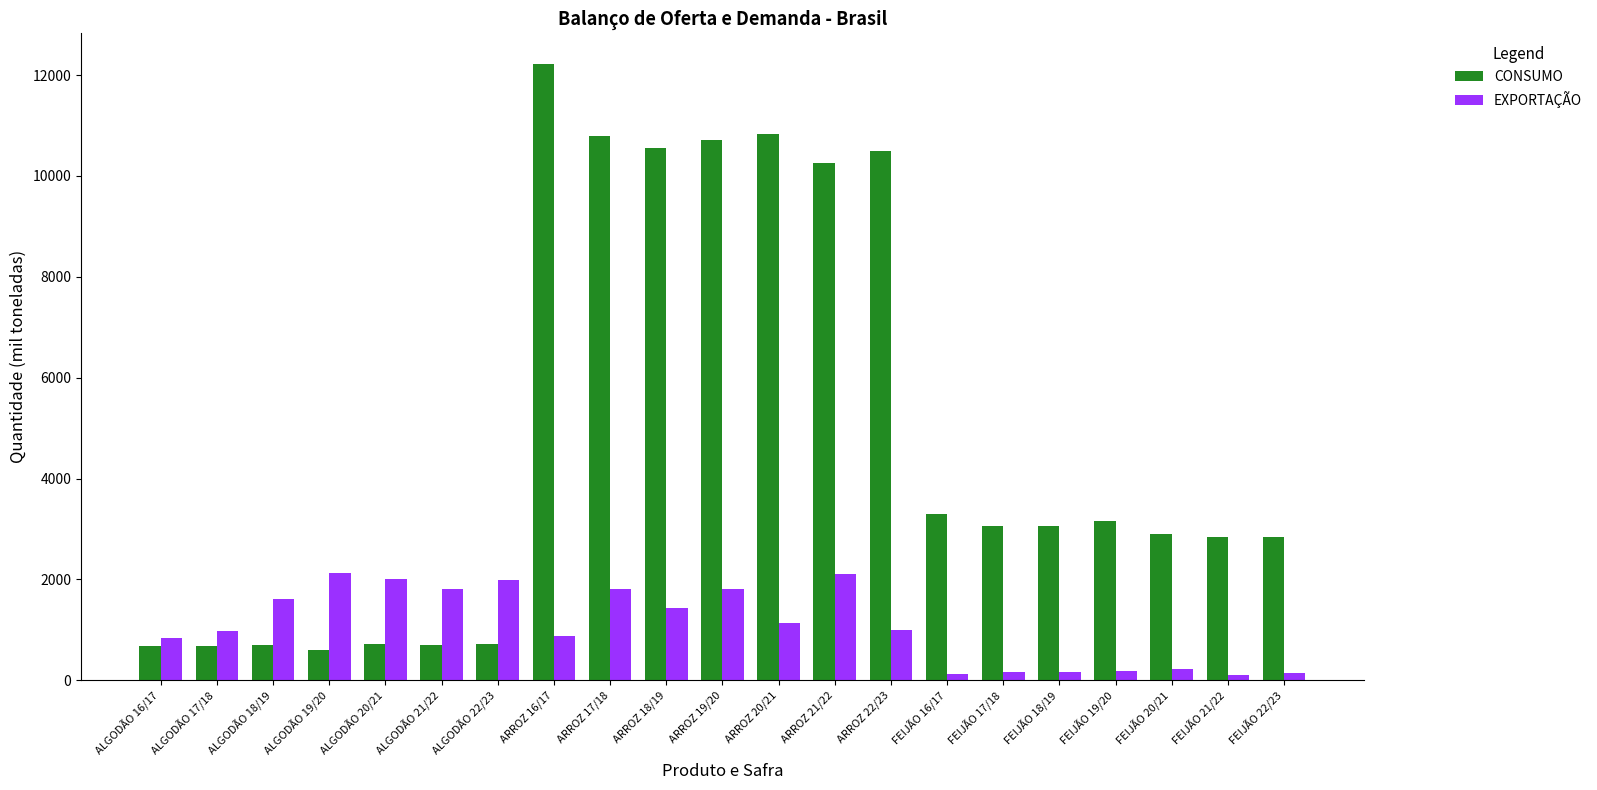

The value of EXPORTAÇÃO at ARROZ 19/20 is 1813.4. True or false?

True